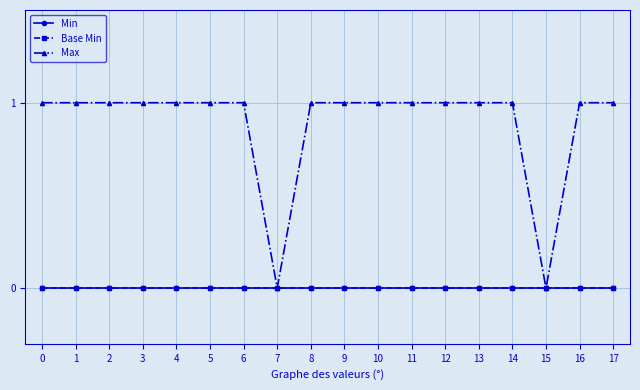

Does the chart have visible grid lines?

Yes